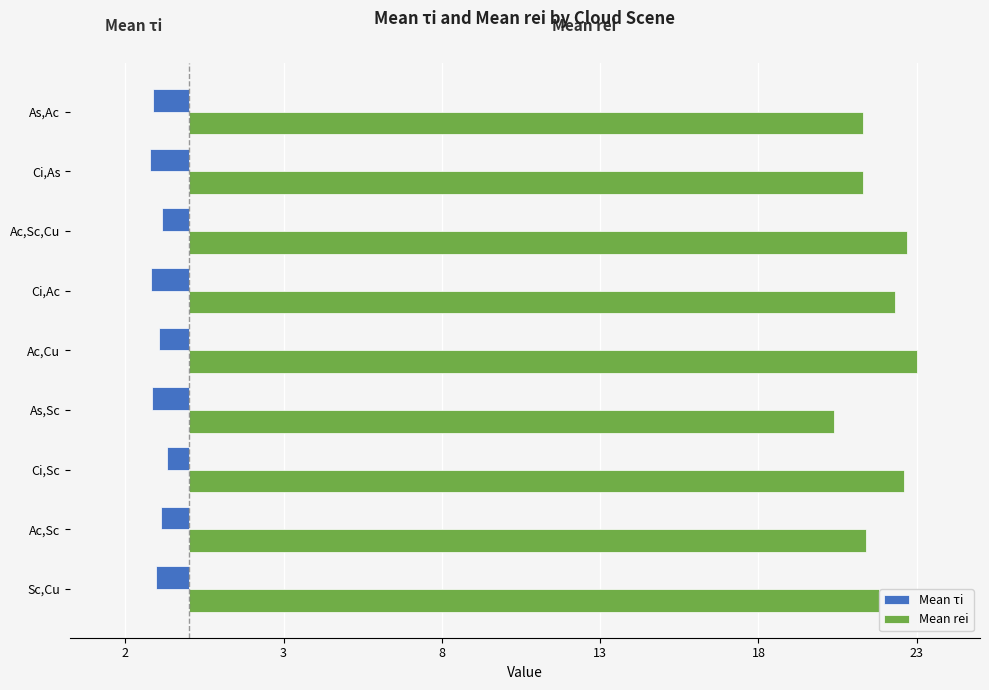

Reading left to right, list all the values displayed in this chart.

Mean τi: -1.0	-0.9	-0.7	-1.2	-0.9	-1.2	-0.8	-1.2	-1.1
Mean rei: 21.8	21.4	22.6	20.4	23.0	22.3	22.7	21.3	21.3